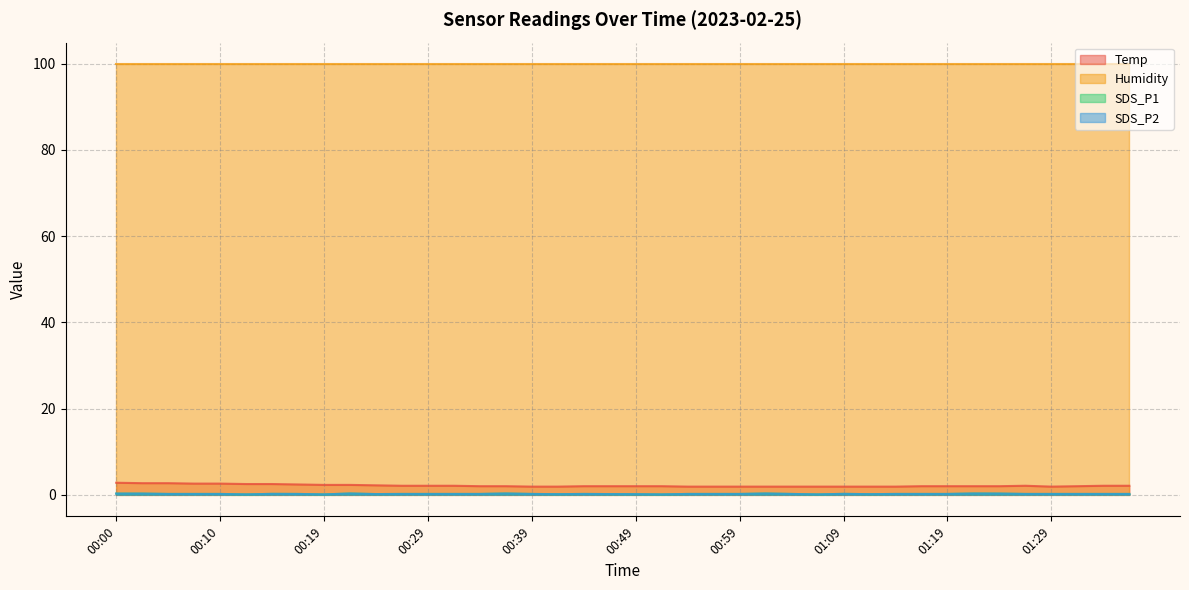

True or false: SDS_P2 and Temp cross at least once.

False